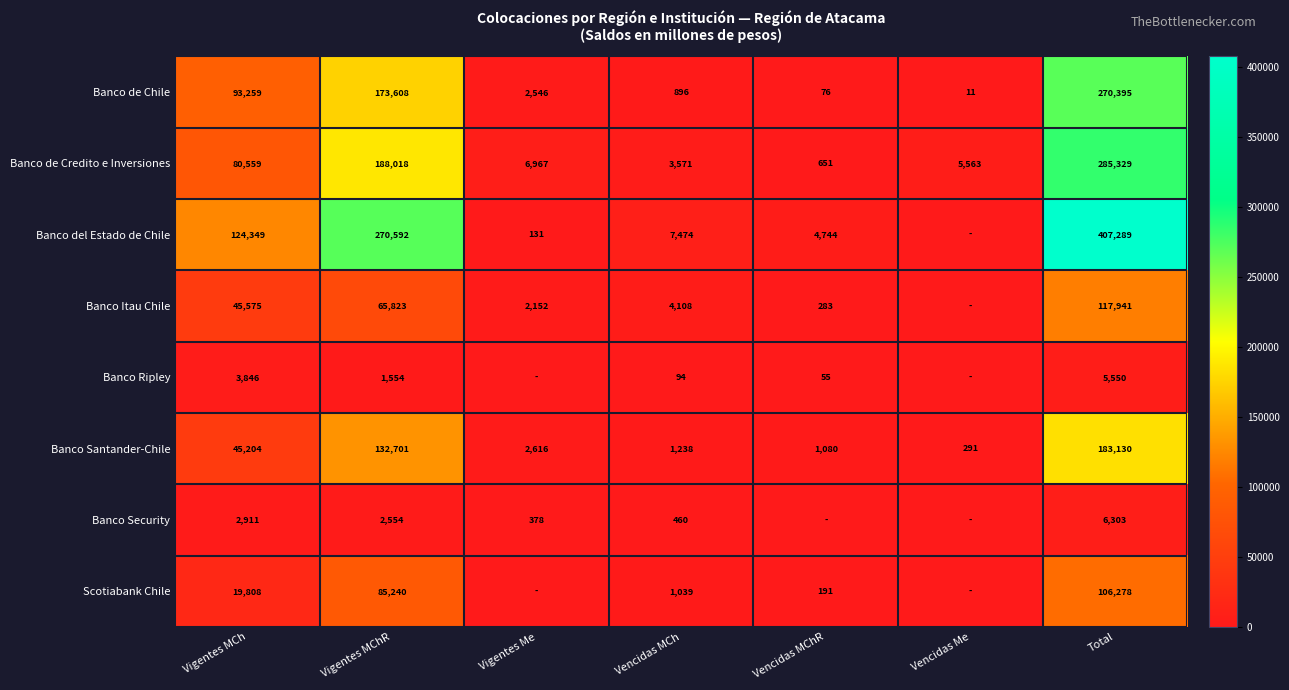

The value of Banco de Credito e Inversiones at Vencidas Me is 5563. True or false?

True